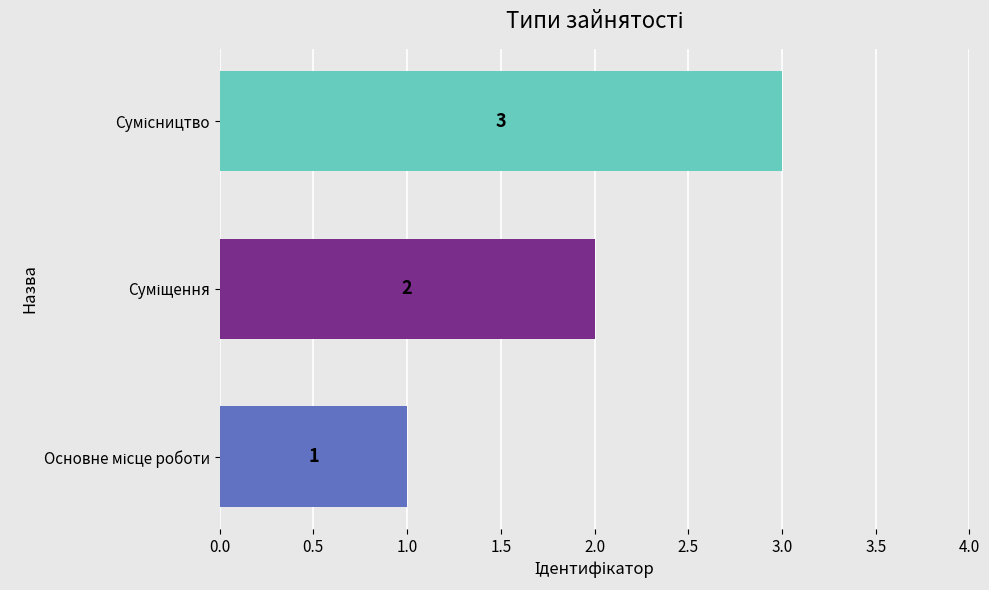

What is the maximum value shown in the chart?

3